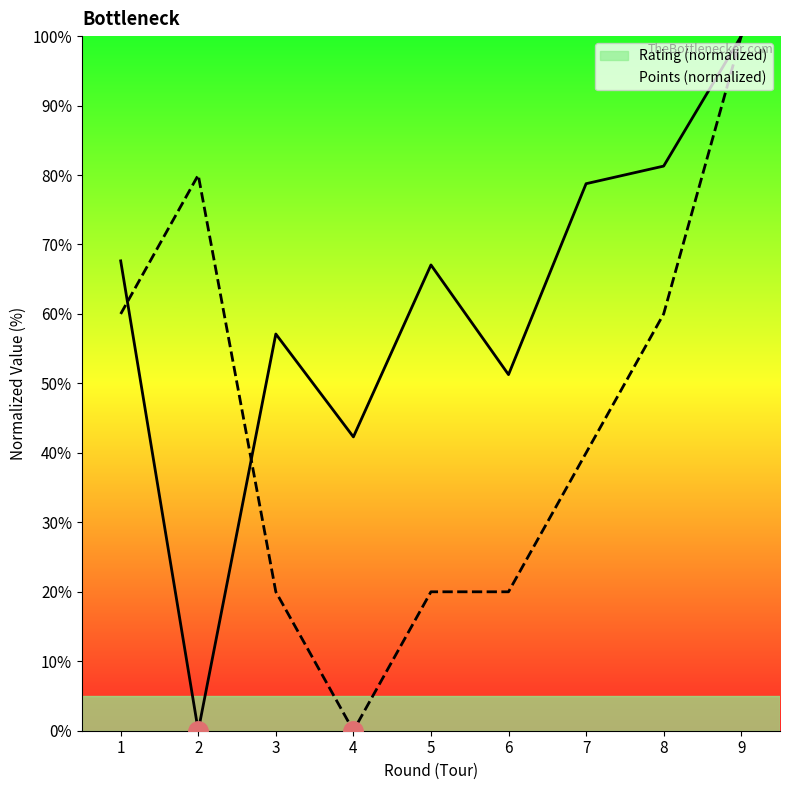

At how many categories does at least one series exceed 52?

7